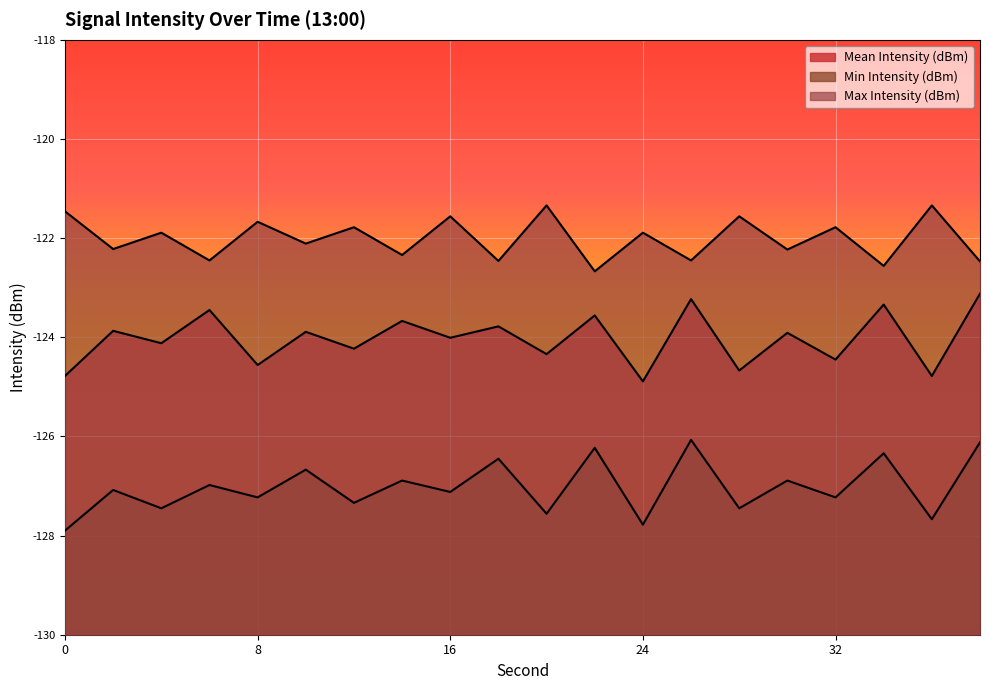

True or false: Max Intensity (dBm) and Mean Intensity (dBm) cross at least once.

False